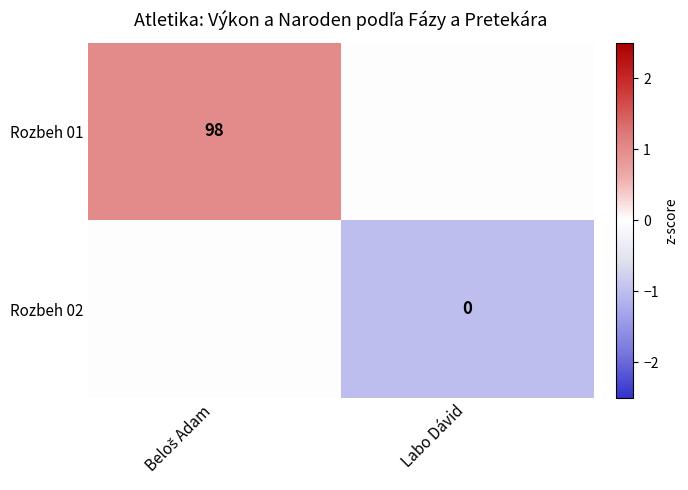

What is the difference between the highest and lowest values at Beloš Adam?

1